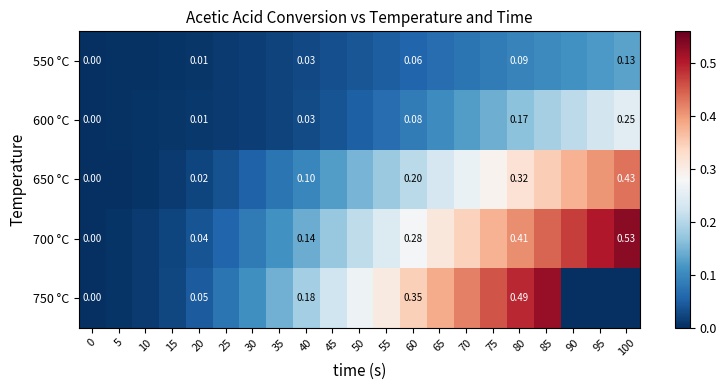

What is the difference between the highest and lowest values at 70?

0.3